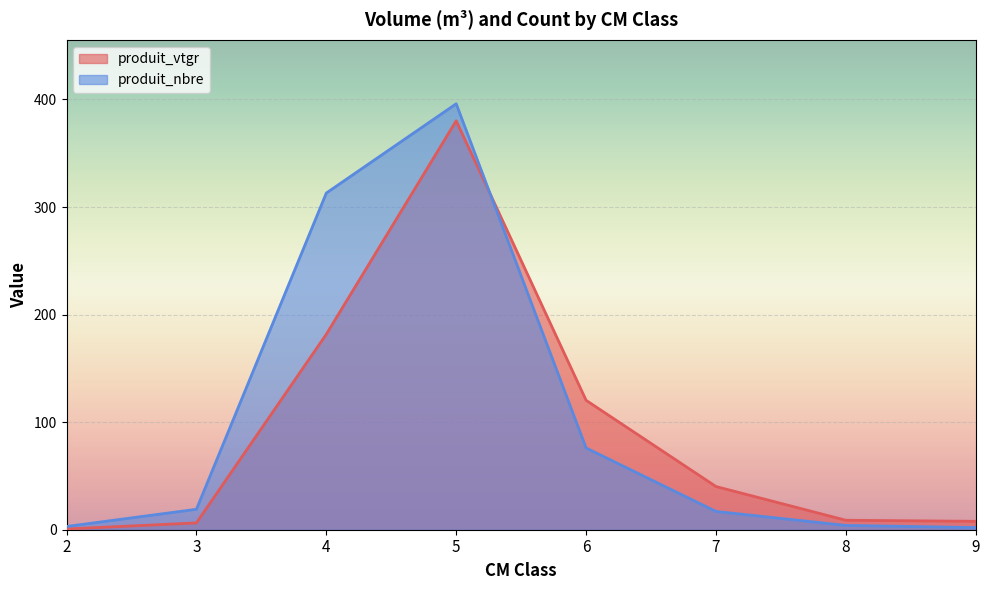

How many lines are shown in the chart?

2